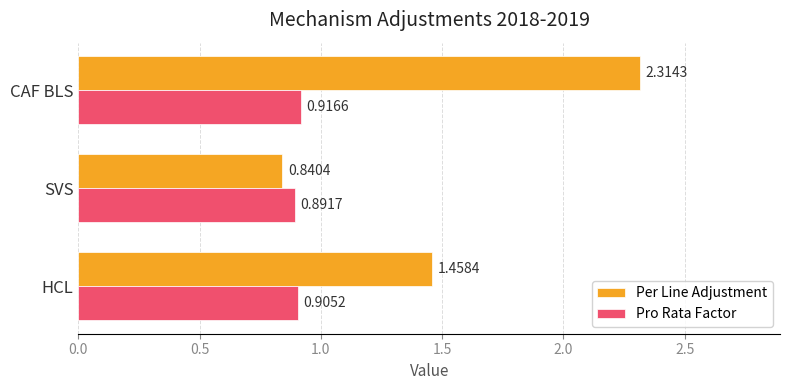

List the series in order of their overall mean, highest first.

Per Line Adjustment, Pro Rata Factor